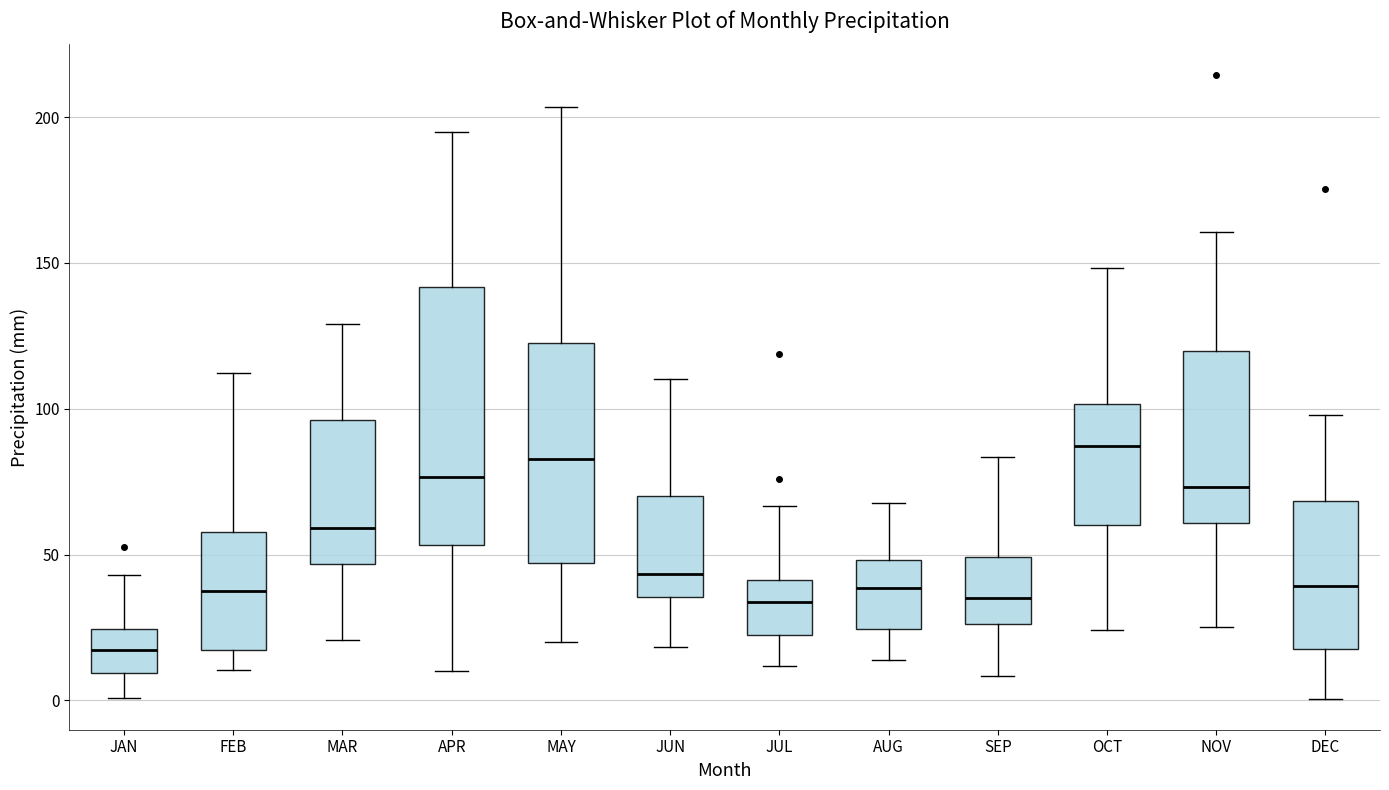

Reading left to right, read every box against the y-axis: the position of its median line, the range the box covers, and the ends of its whiskers. The values are not printed on the chart, so give them approximately, as read against the axis.

JAN: median 15, box 10 to 25, whiskers 0 to 45
FEB: median 35, box 15 to 60, whiskers 10 to 110
MAR: median 60, box 45 to 95, whiskers 20 to 130
APR: median 75, box 55 to 140, whiskers 10 to 195
MAY: median 85, box 45 to 125, whiskers 20 to 205
JUN: median 45, box 35 to 70, whiskers 20 to 110
JUL: median 35, box 20 to 40, whiskers 10 to 65
AUG: median 40, box 25 to 50, whiskers 15 to 70
SEP: median 35, box 25 to 50, whiskers 10 to 85
OCT: median 85, box 60 to 100, whiskers 25 to 150
NOV: median 75, box 60 to 120, whiskers 25 to 160
DEC: median 40, box 20 to 70, whiskers 0 to 100